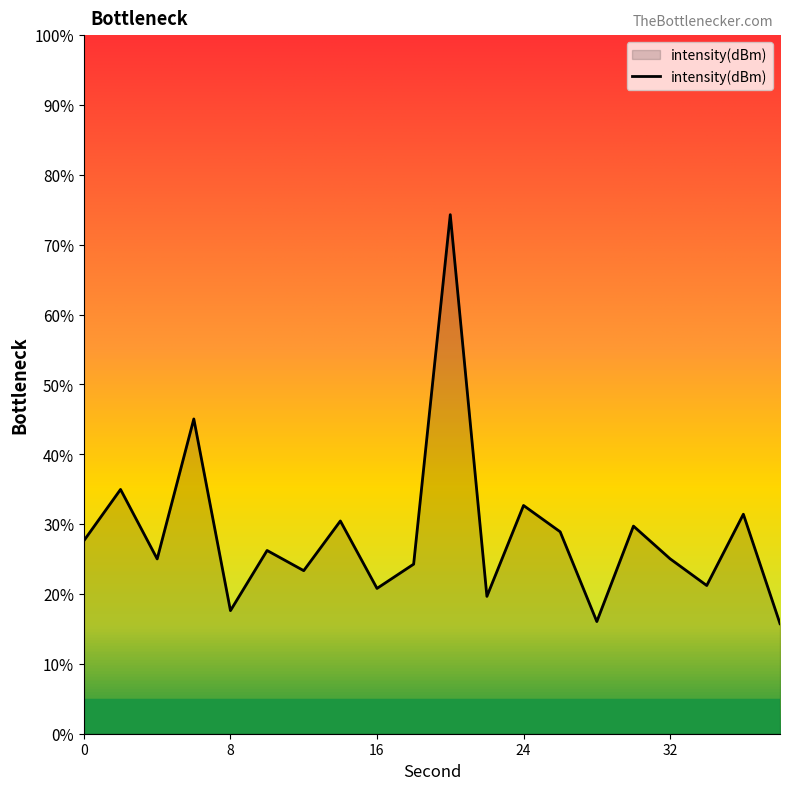

What is the difference between the maximum and minimum values?

58.5